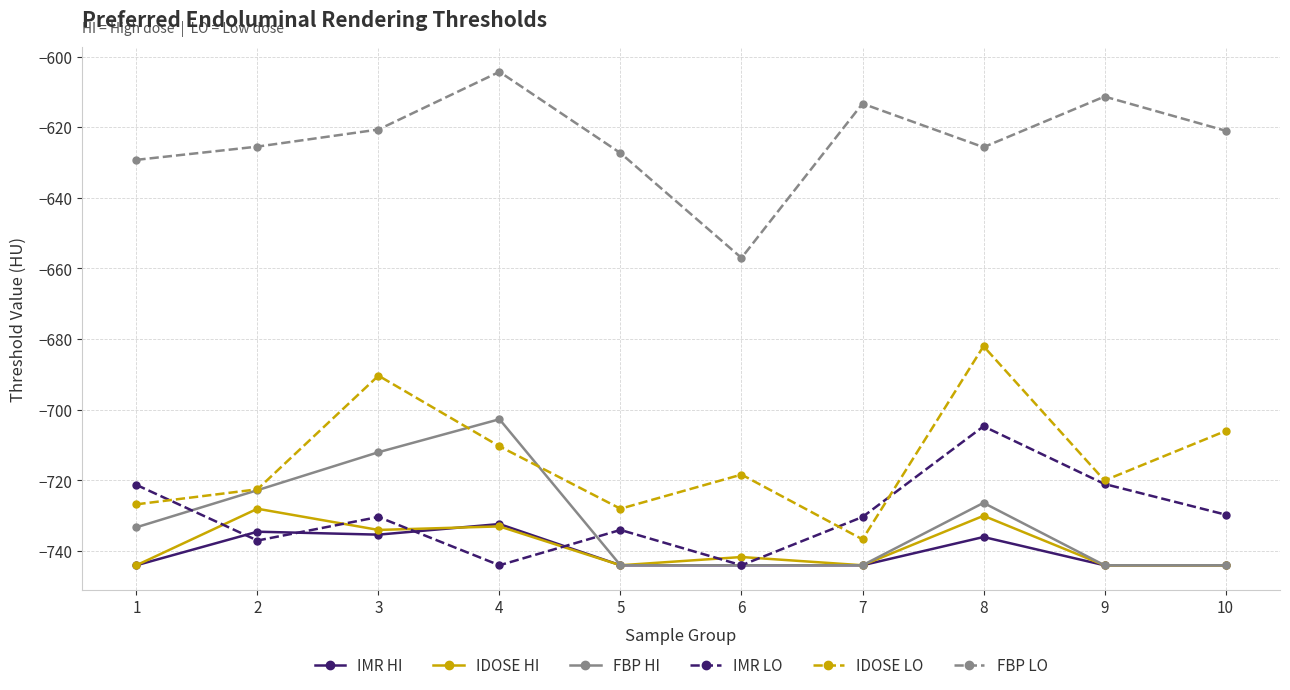

True or false: IDOSE HI has a value of -400.4 at 6.

False